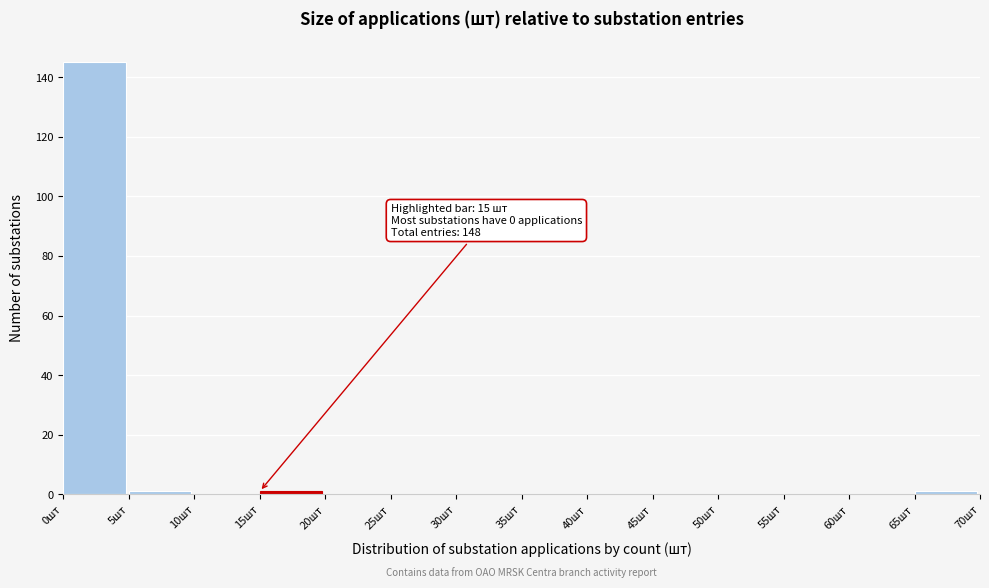

Over which range of the x-axis is the bar tallest?

0 to 5